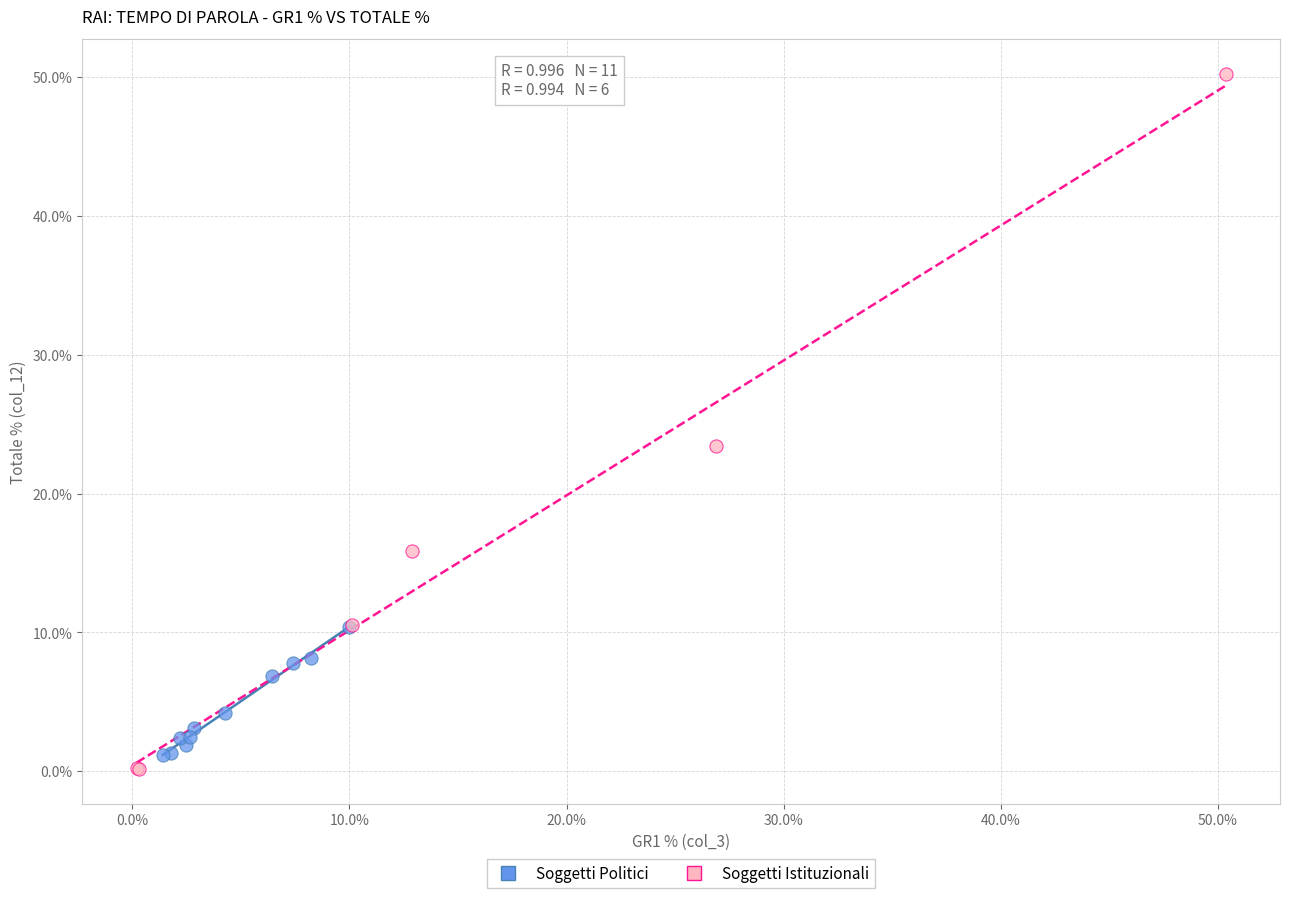

Which series has the largest Y range (max minus min)?

Soggetti Istituzionali